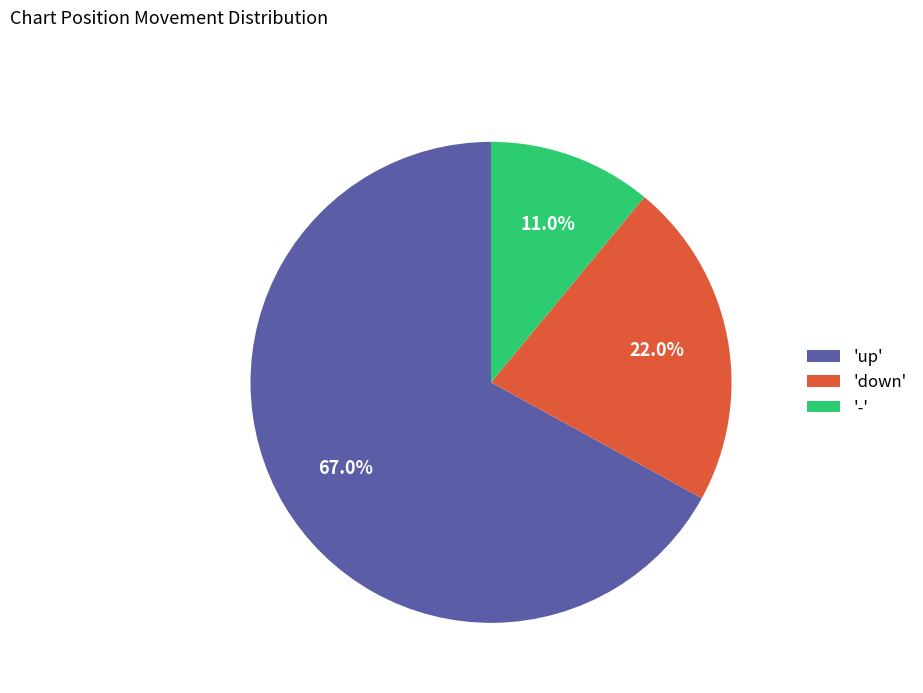

Rank the categories by value from lowest to highest.

'-', 'down', 'up'